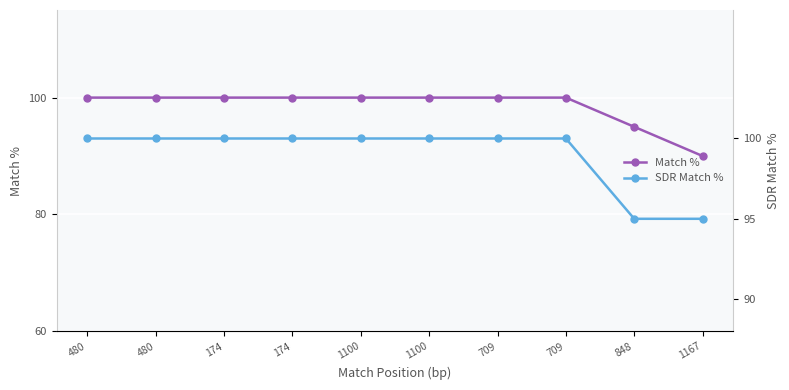

Reading left to right, transcribe all the data shown in this chart.

Match %: 100	100	100	100	100	100	100	100	95	90
SDR Match %: 100	100	100	100	100	100	100	100	95	95